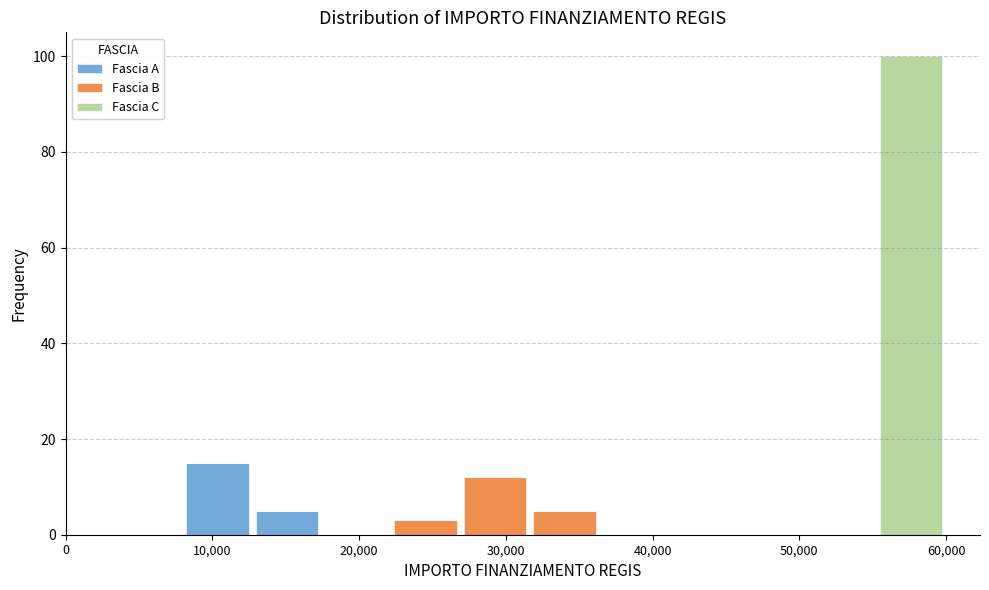

Which range on the x-axis has the tallest stacked bar (by total height)?

55000 to 60000